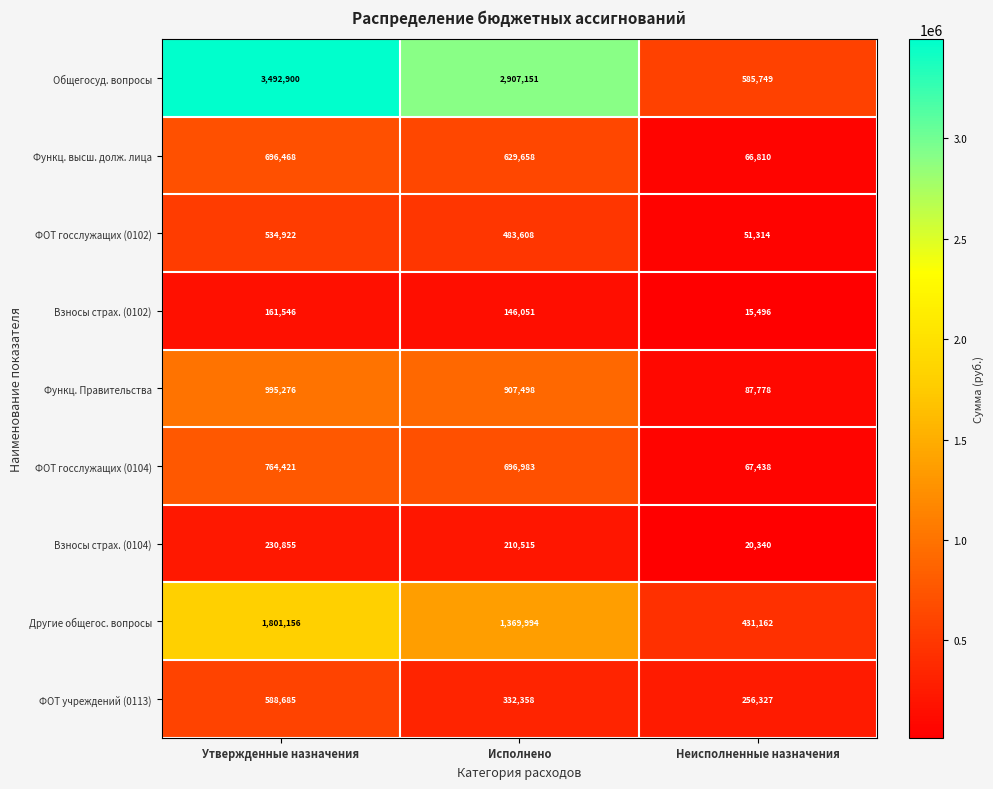

How many values in the Общегосуд. вопросы series are below 2907151?

1